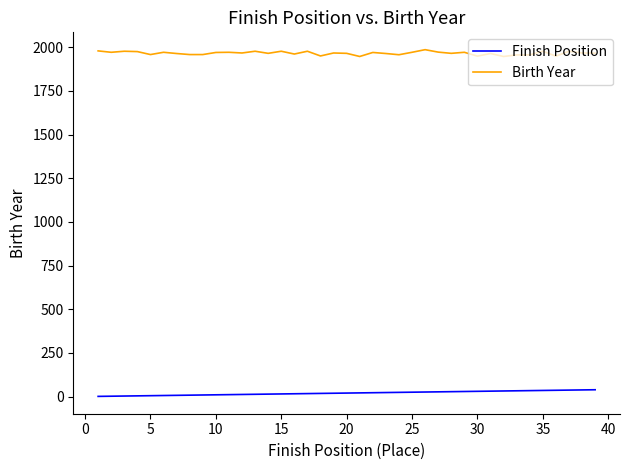

True or false: Birth Year and Finish Position intersect in this chart.

False